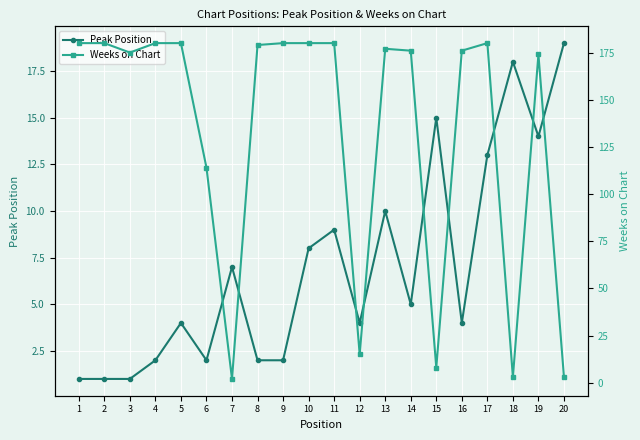

What are all the series names shown in the legend?

Peak Position, Weeks on Chart